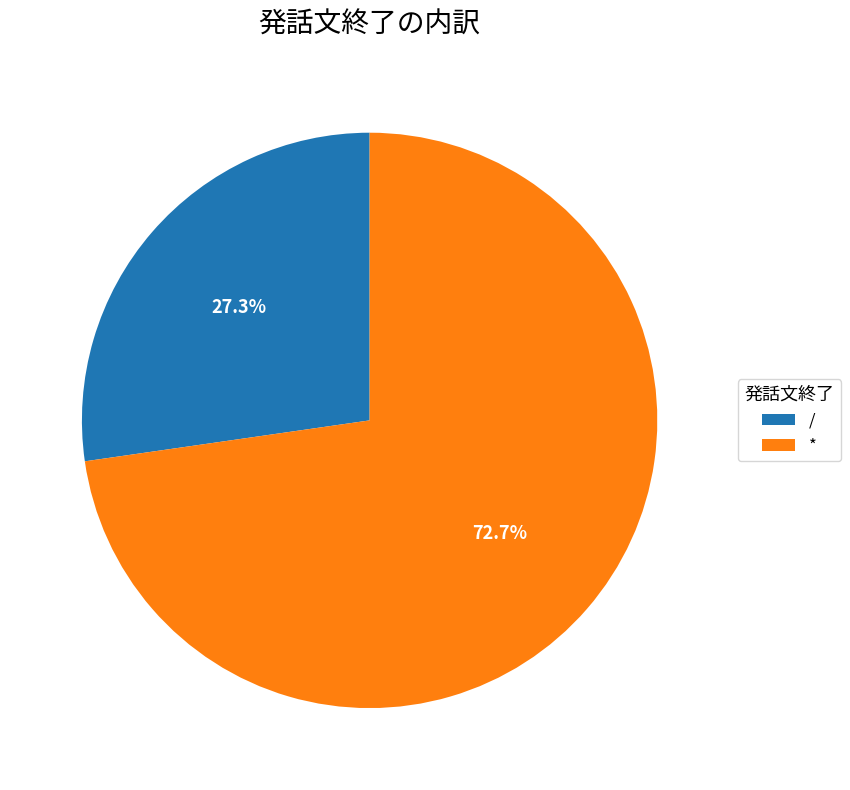

True or false: * accounts for 65% of the total.

False